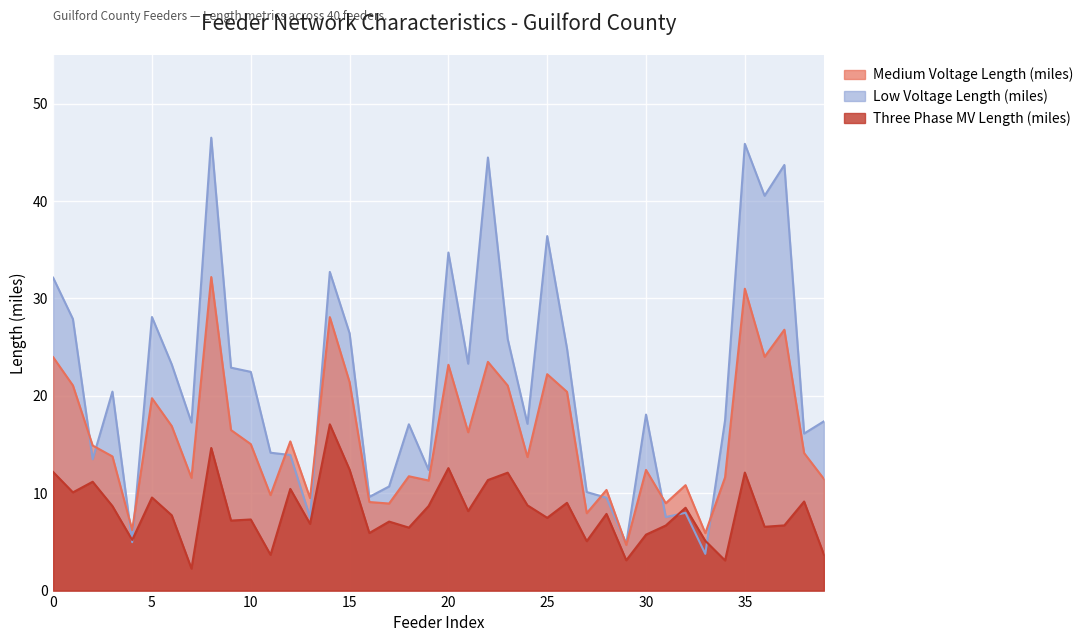

The Three Phase Medium Voltage Length (miles) series shows 4.9 at 21. True or false?

False